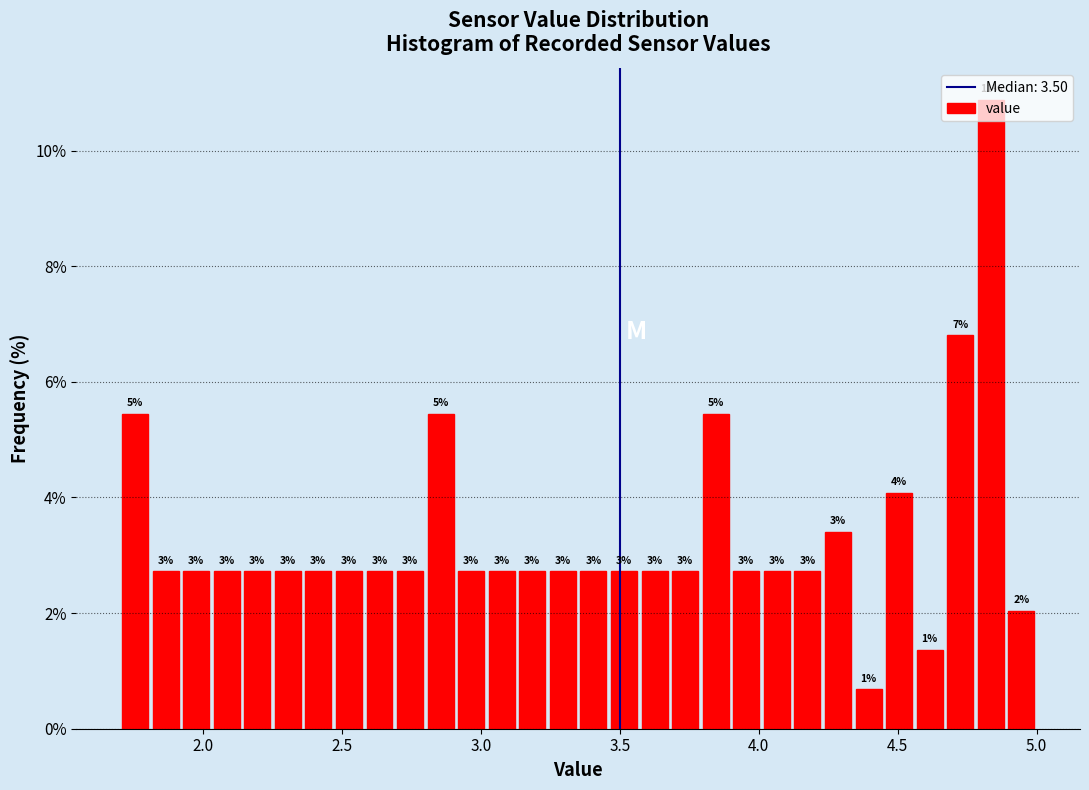

Around what value on the x-axis is the tallest bar? Give the approximate position of its centre, as read against the axis.

4.85